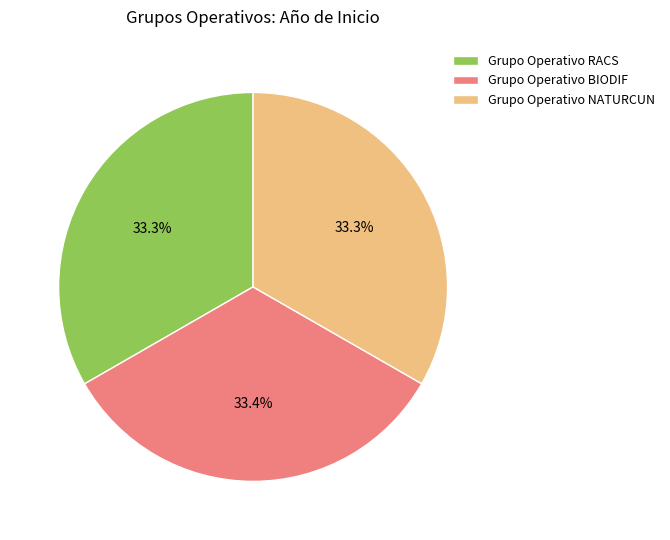

To the nearest percent, what portion does Grupo Operativo NATURCUN represent?

33%